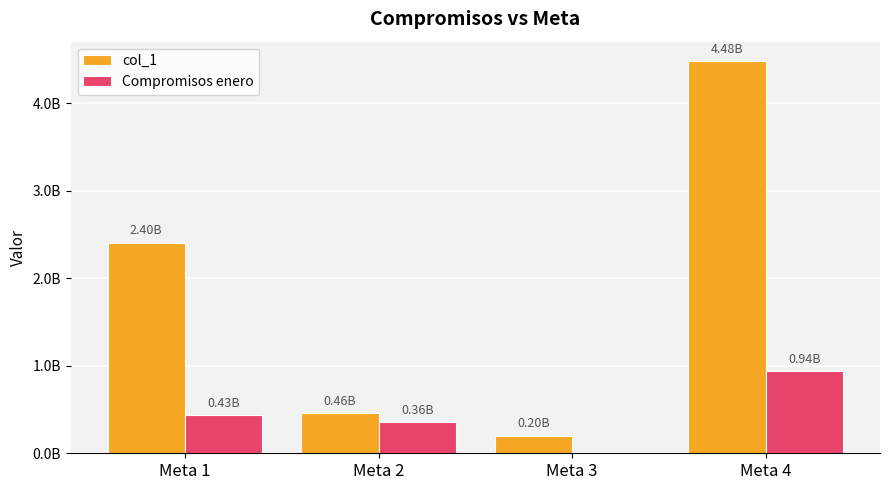

Where does the col_1 series first go above 2402906180?

Meta 4